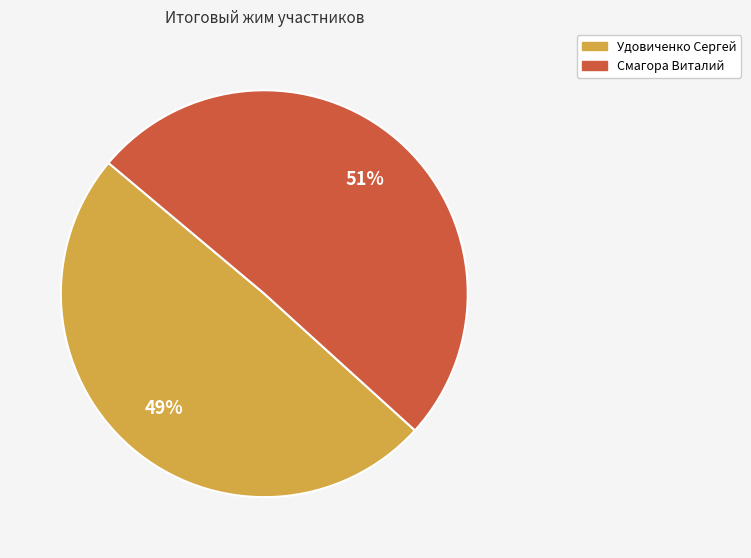

Which category has the biggest portion of the pie?

Смагора Виталий